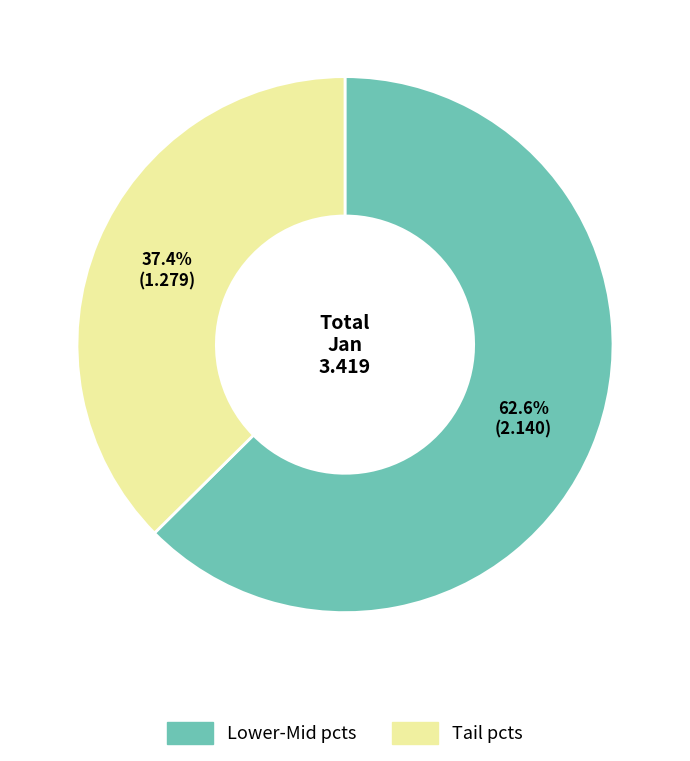

What is the largest slice in the pie chart?

Lower-Mid pcts